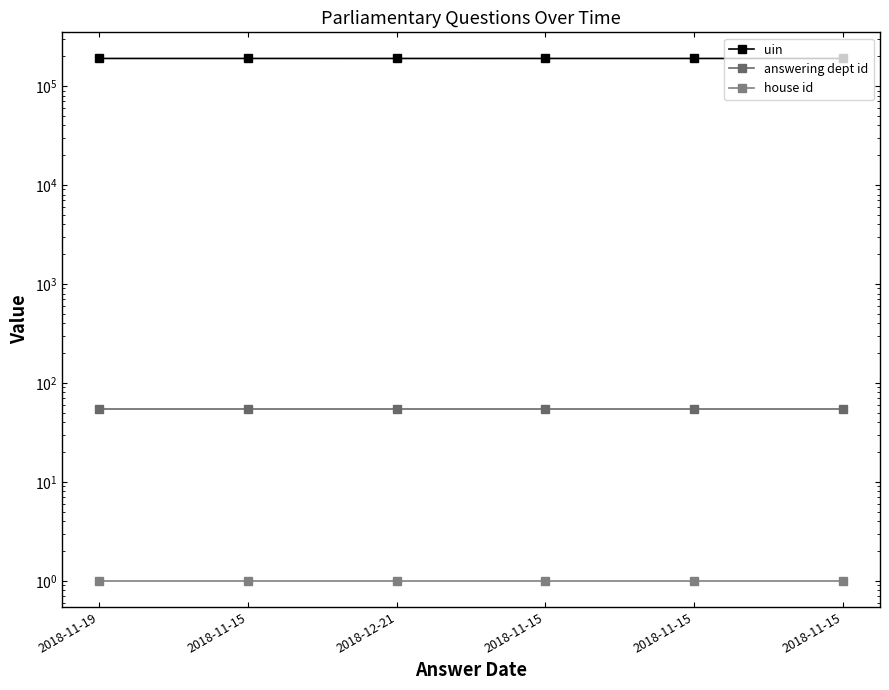

True or false: uin has a value of 84629 at 2018-11-15.

False